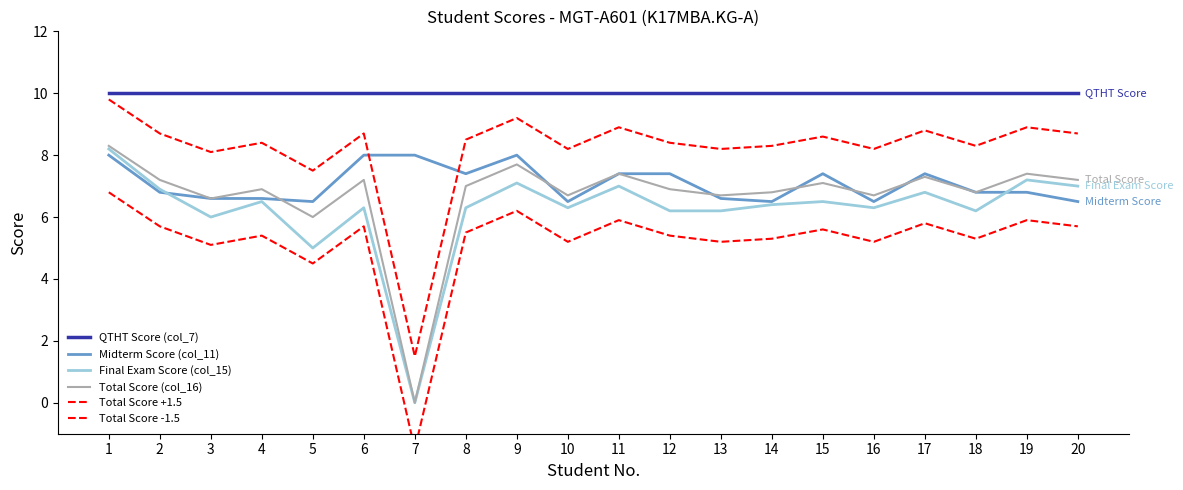

What is the spread (max minus min) of values at 19?

4.1